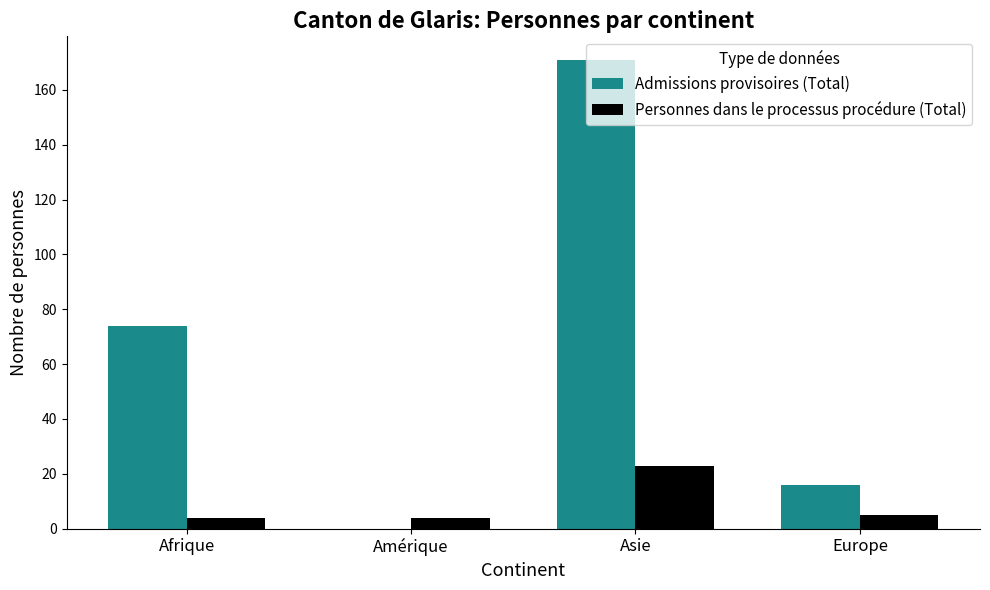

What is the sum of all Personnes dans le processus procédure (Total) values?

36